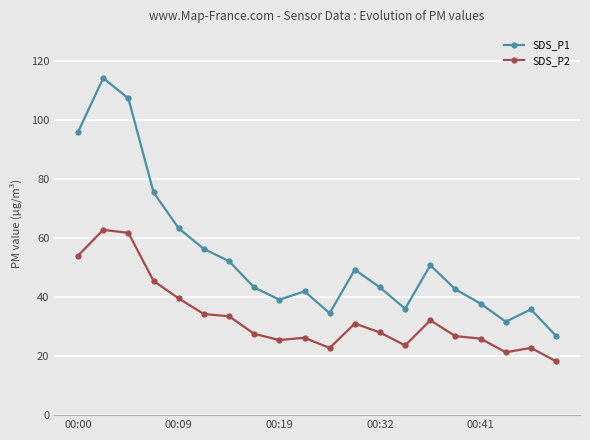

How many lines are shown in the chart?

2